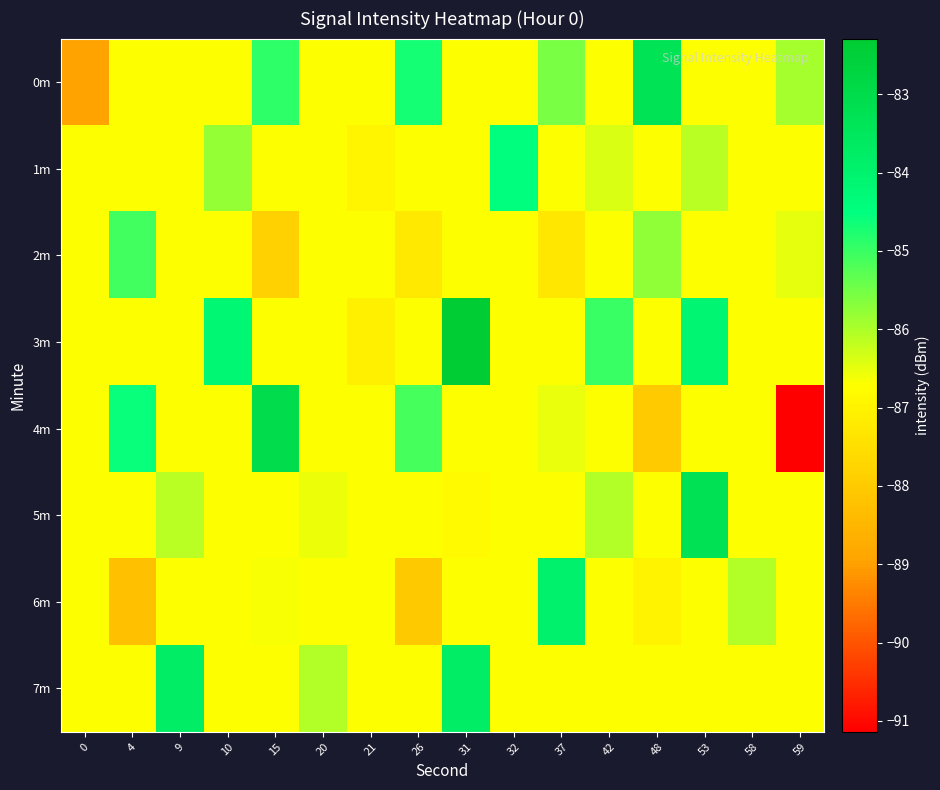

At how many categories does at least one series exceed -90?

16